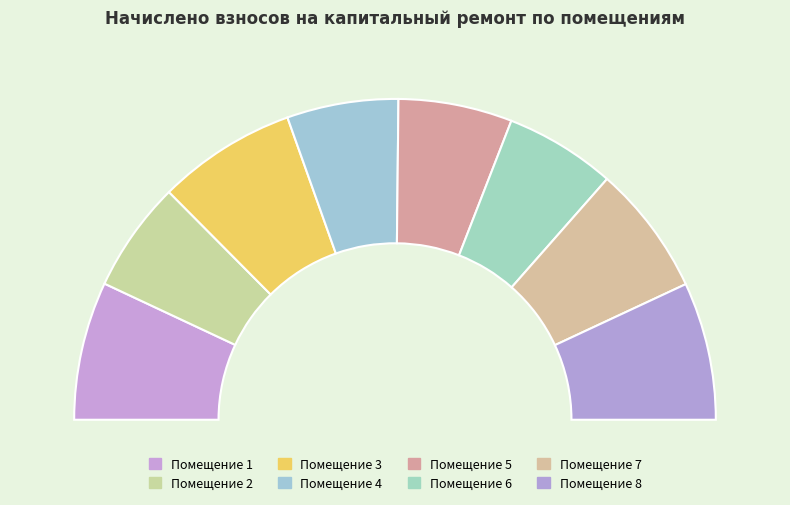

To the nearest percent, what is the combined percentage of 3 and 6?

25%